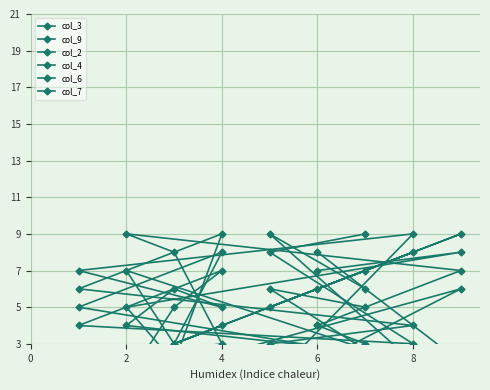

True or false: col_2 and col_4 intersect in this chart.

True